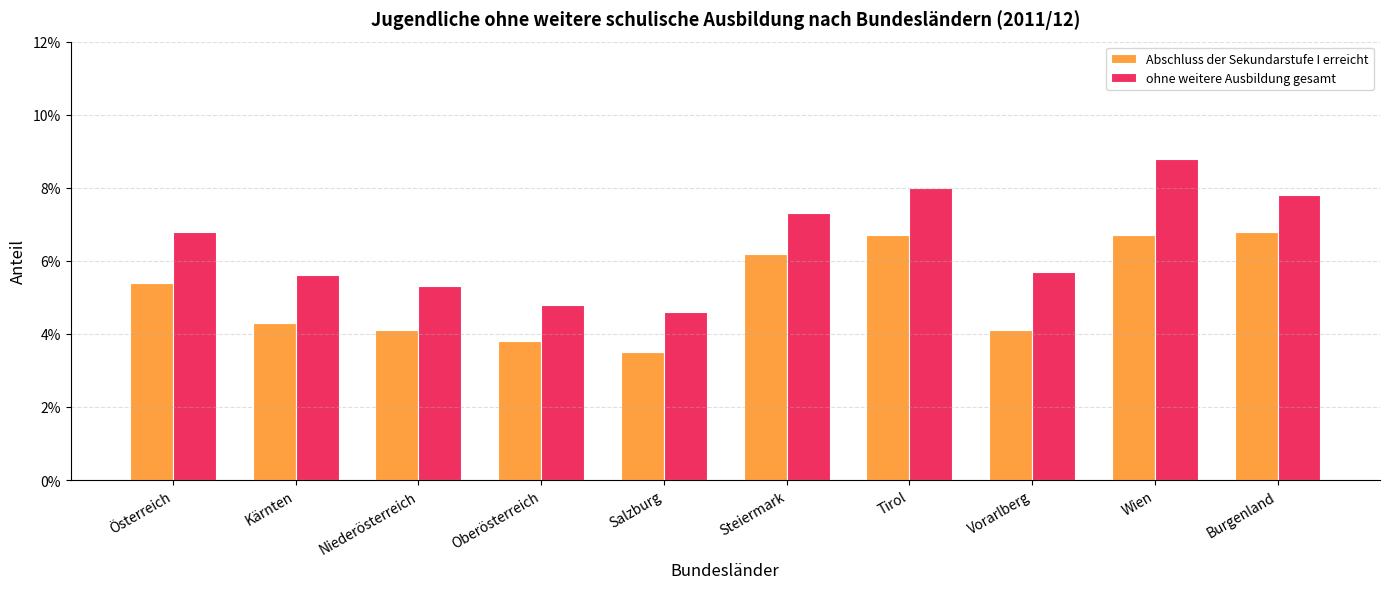

Which series has the largest range (max minus min)?

ohne weitere Ausbildung gesamt